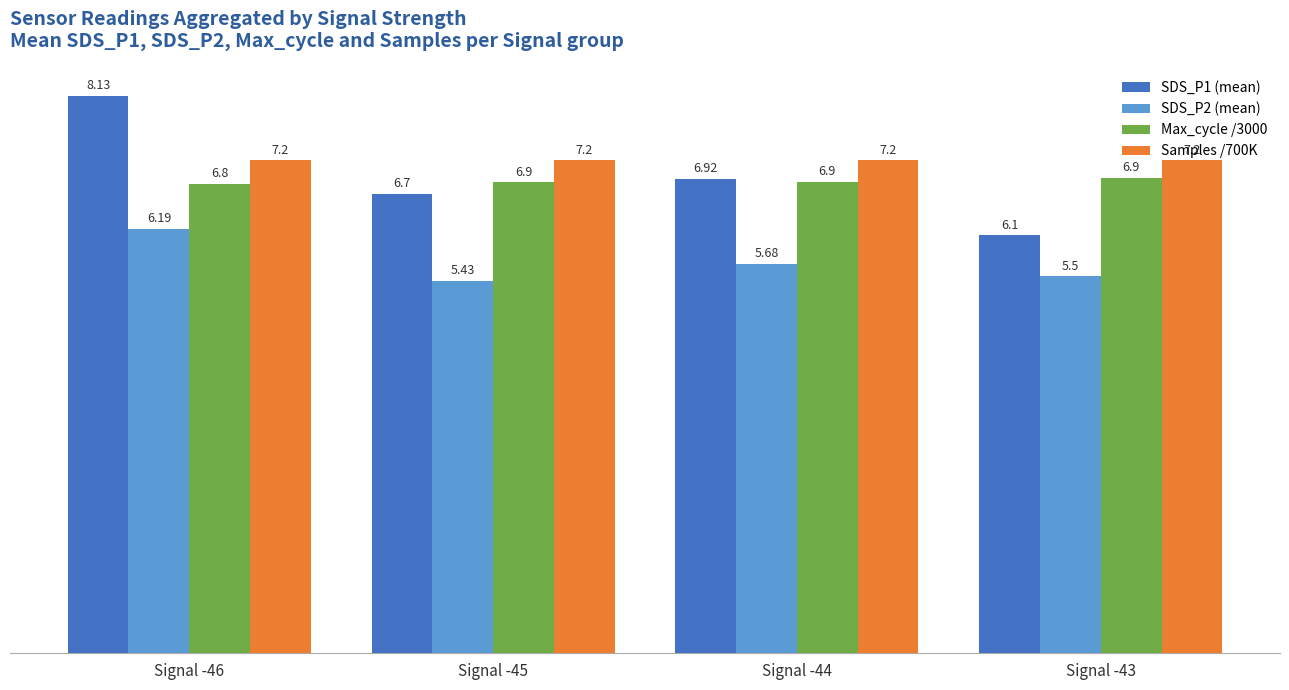

How many bars are there in total?

16